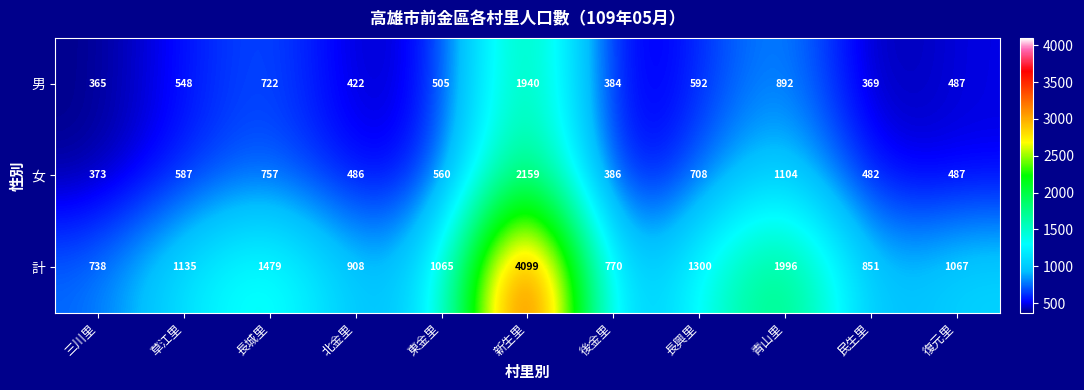

Rank the series by their maximum value, from lowest to highest.

男, 女, 計